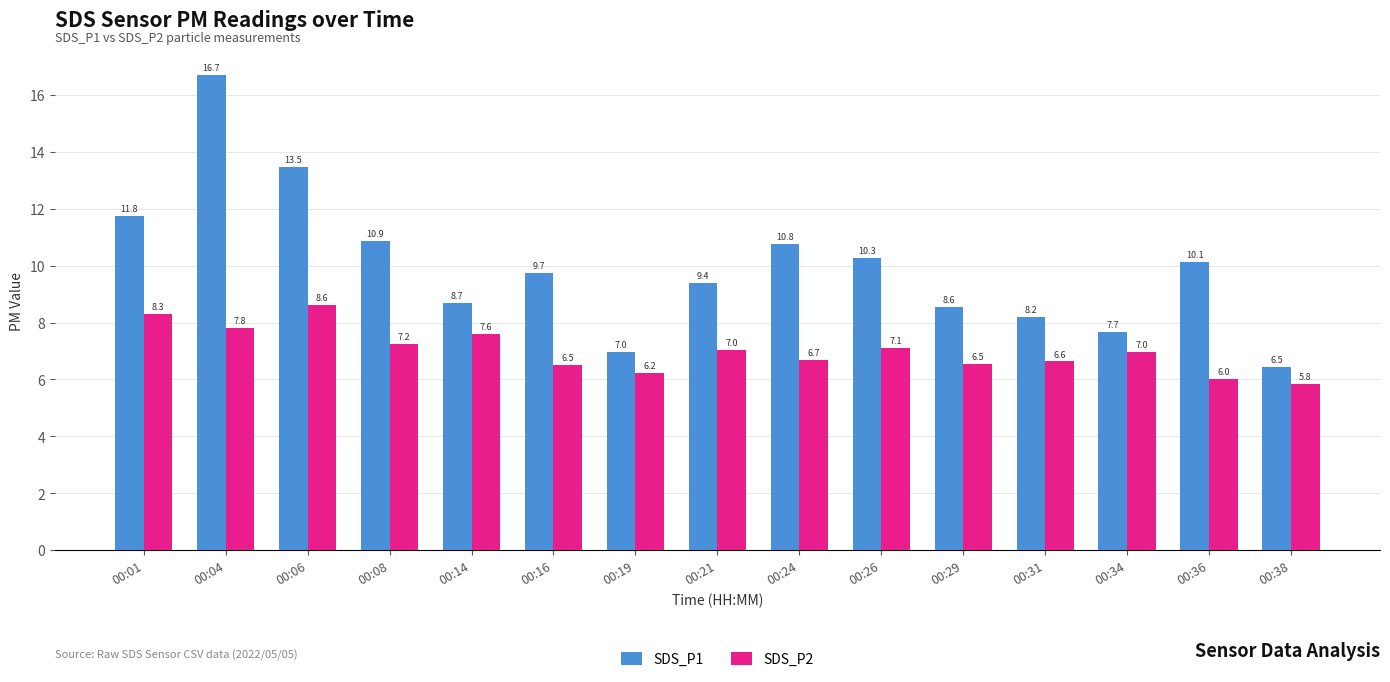

Is it true that SDS_P2 equals 4.1 at 00:14?

False